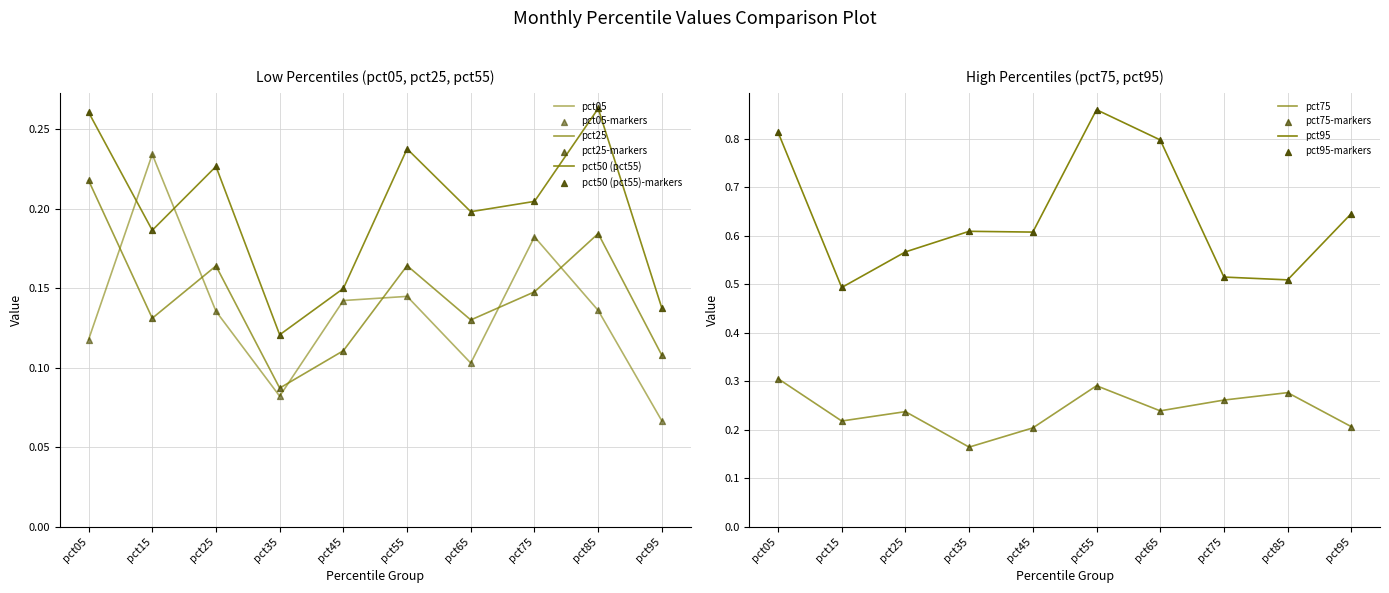

Which series has the largest Y range (max minus min)?

pct95